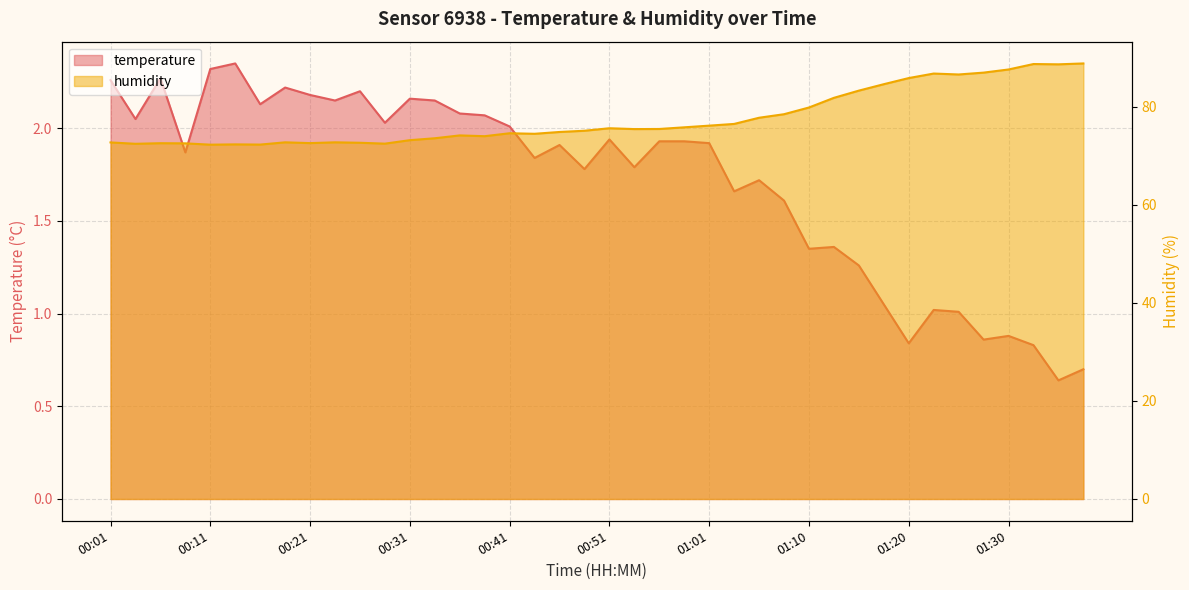

What is the sum of the humidity values at 00:33 and 00:01?

146.2